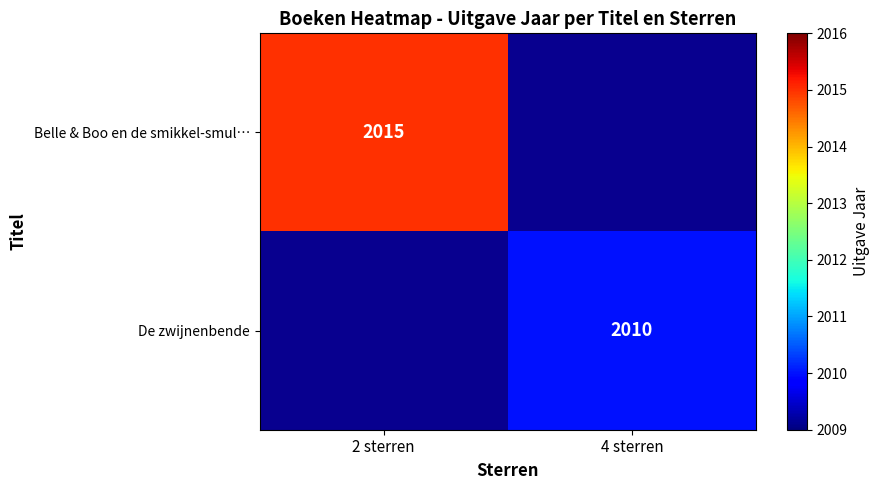

True or false: Belle & Boo en de smikkel-smul… has a value of 859 at 2 sterren.

False